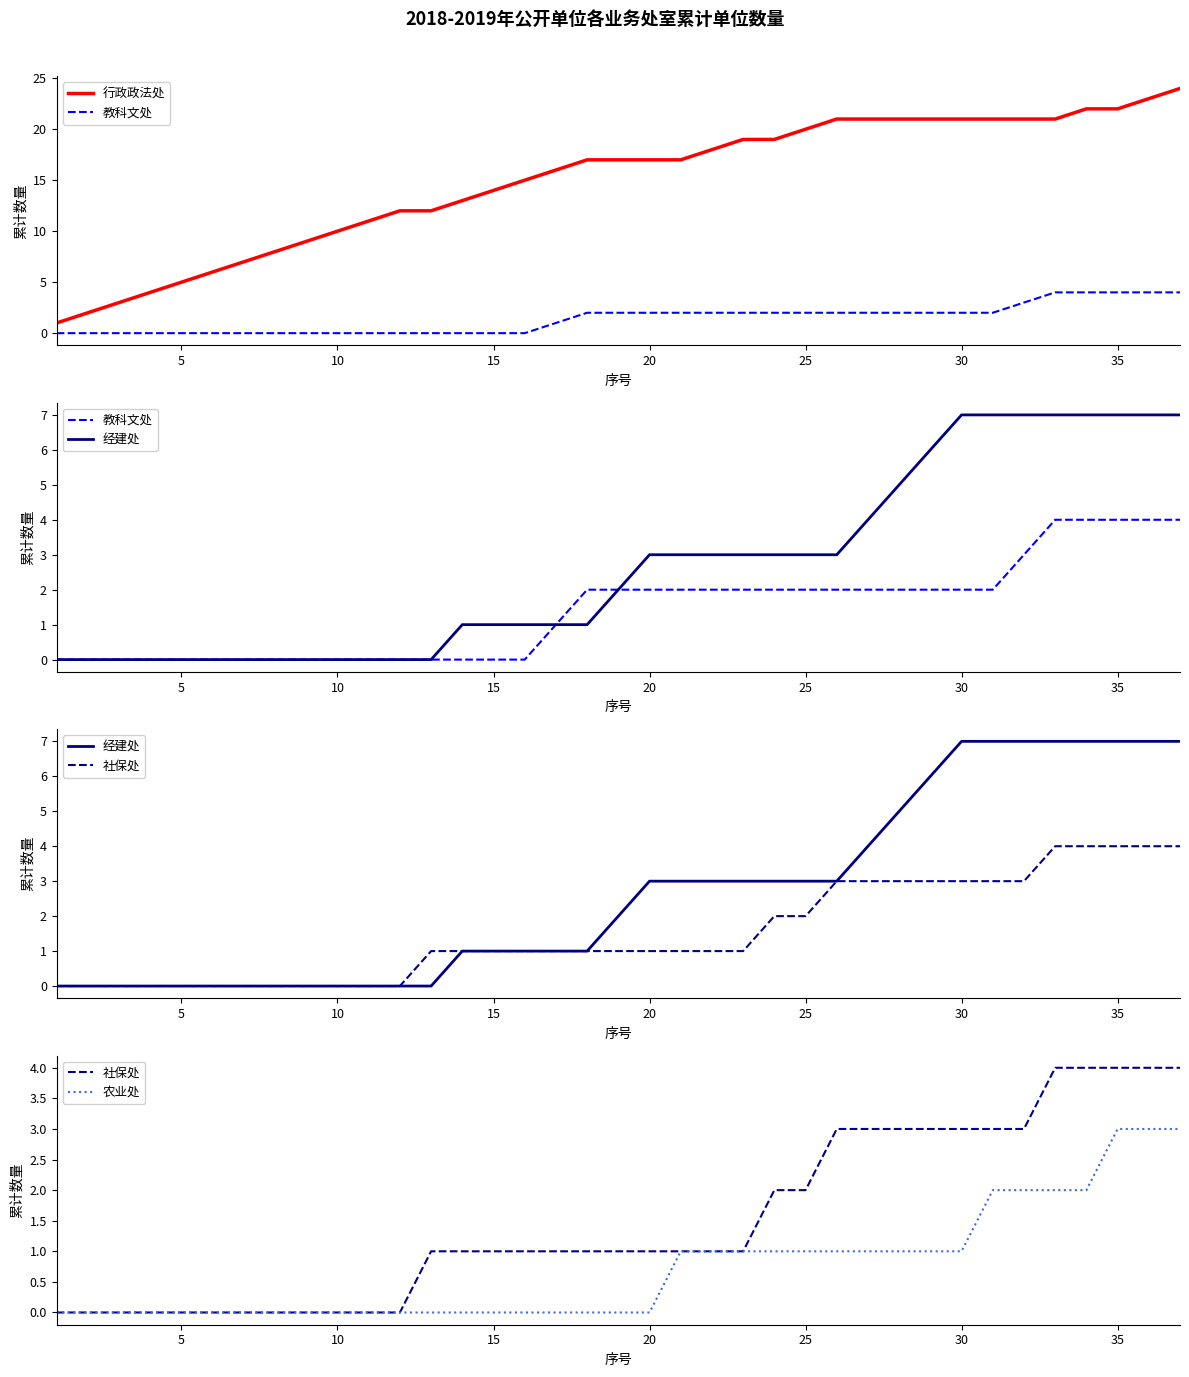

True or false: 农业处 has more than 1 points higher than both neighbors.

False